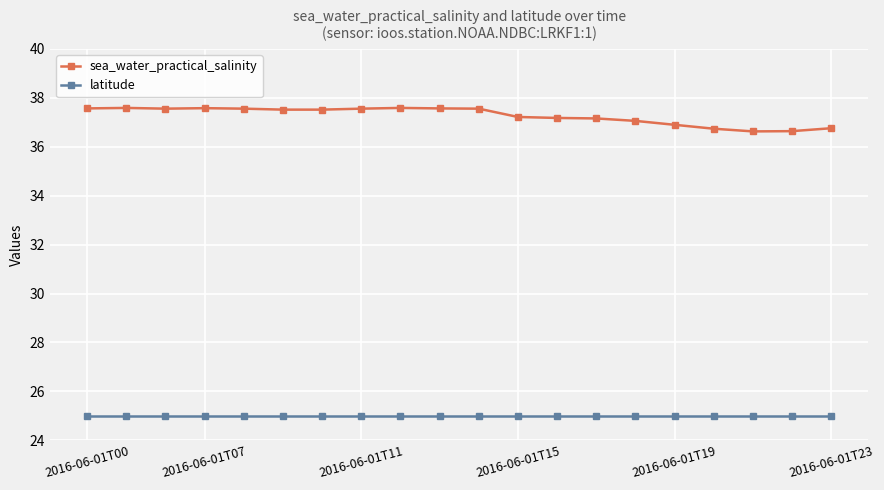

At how many categories does at least one series exceed 29?

20